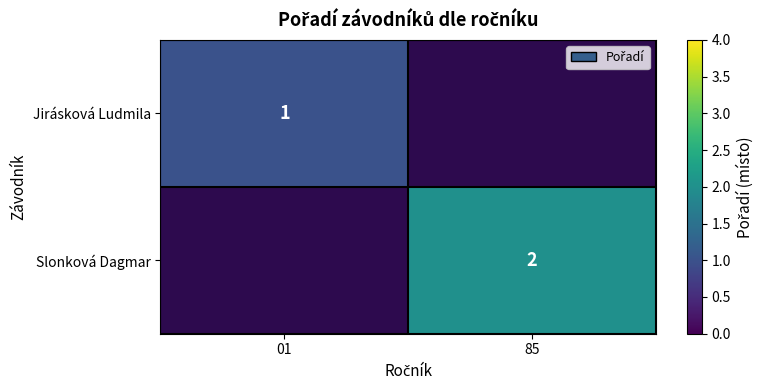

True or false: Jirásková Ludmila has a value of 1 at 01.

True